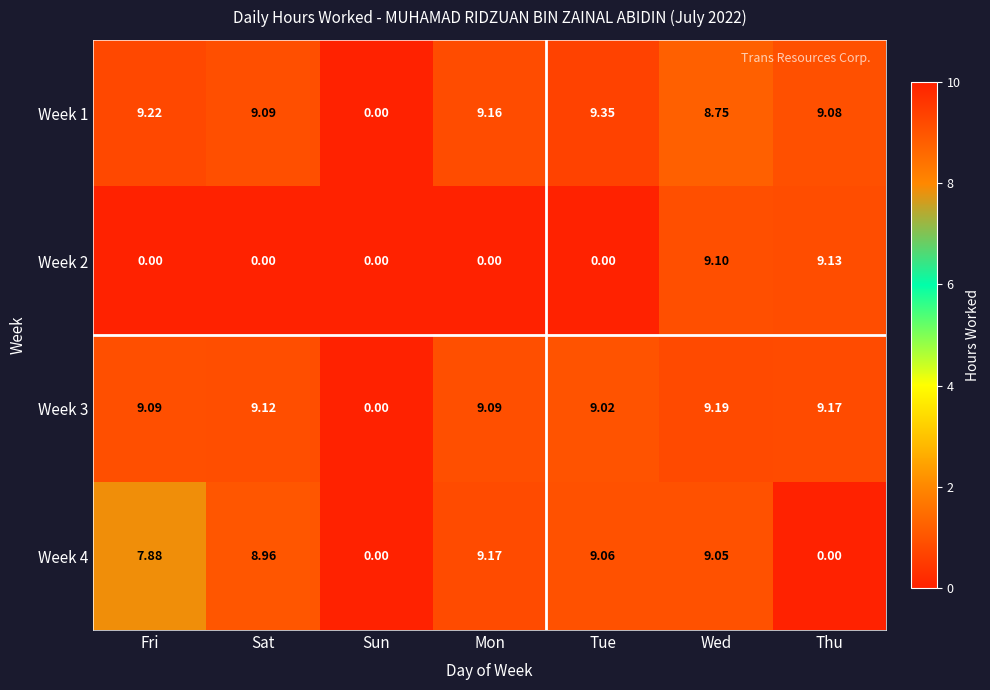

Is the value of Week 3 at Sun greater than the value of Week 4 at Fri?

No